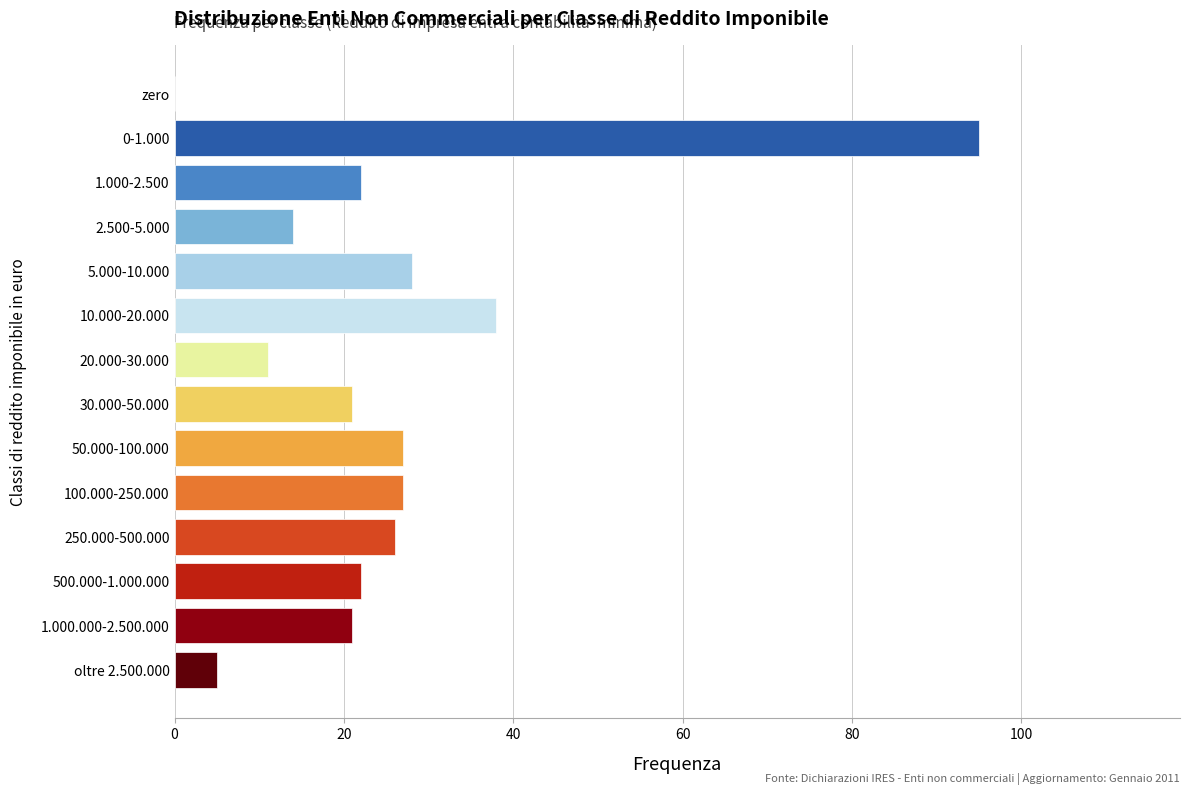

Reading top to bottom, extract all data points from this chart.

zero=0	0-1.000=95	1.000-2.500=22	2.500-5.000=14	5.000-10.000=28	10.000-20.000=38	20.000-30.000=11	30.000-50.000=21	50.000-100.000=27	100.000-250.000=27	250.000-500.000=26	500.000-1.000.000=22	1.000.000-2.500.000=21	oltre 2.500.000=5